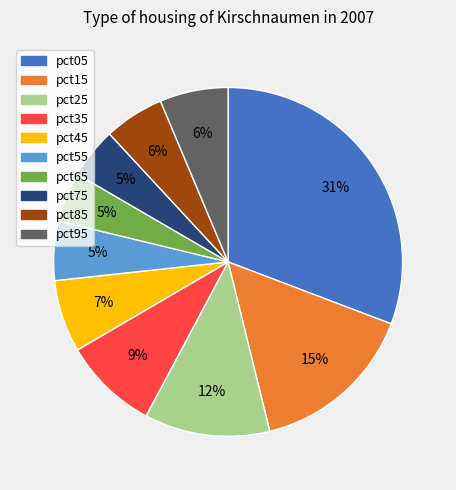

What is the largest slice in the pie chart?

pct05